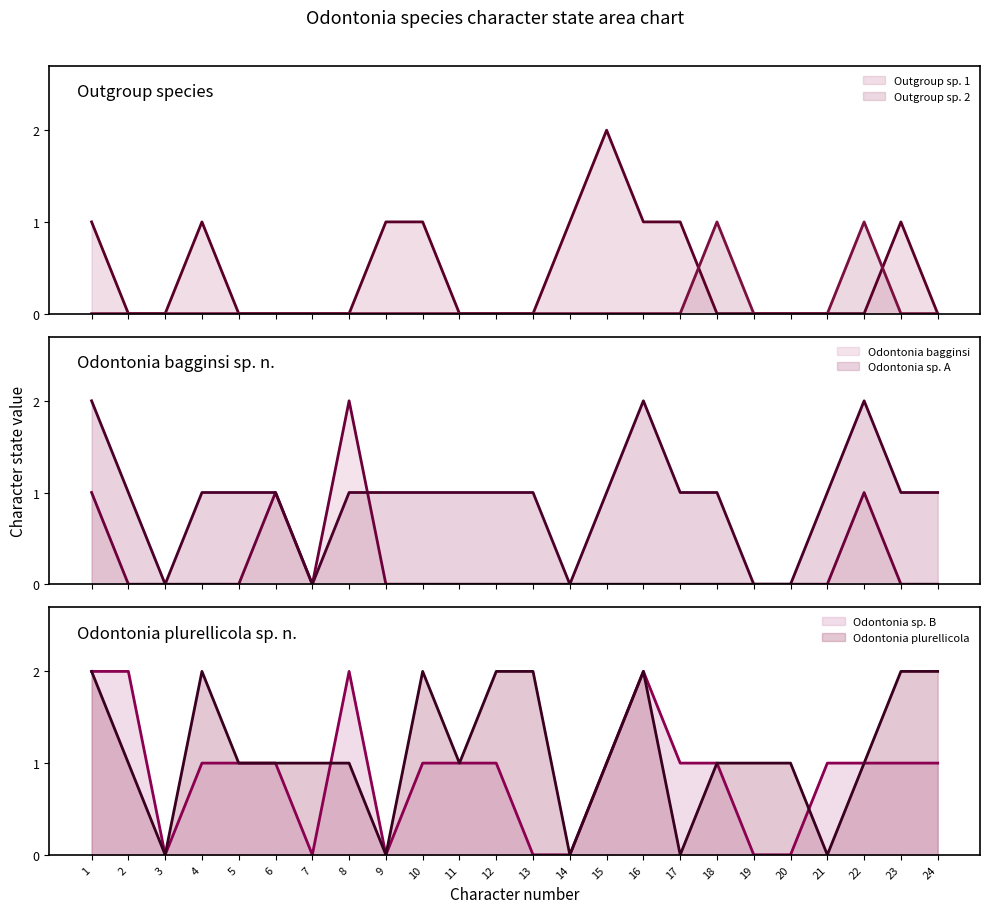

List the series in order of their peak value, lowest first.

Outgroup sp. 2, Outgroup sp. 1, Odontonia bagginsi, Odontonia sp. A, Odontonia sp. B, Odontonia plurellicola